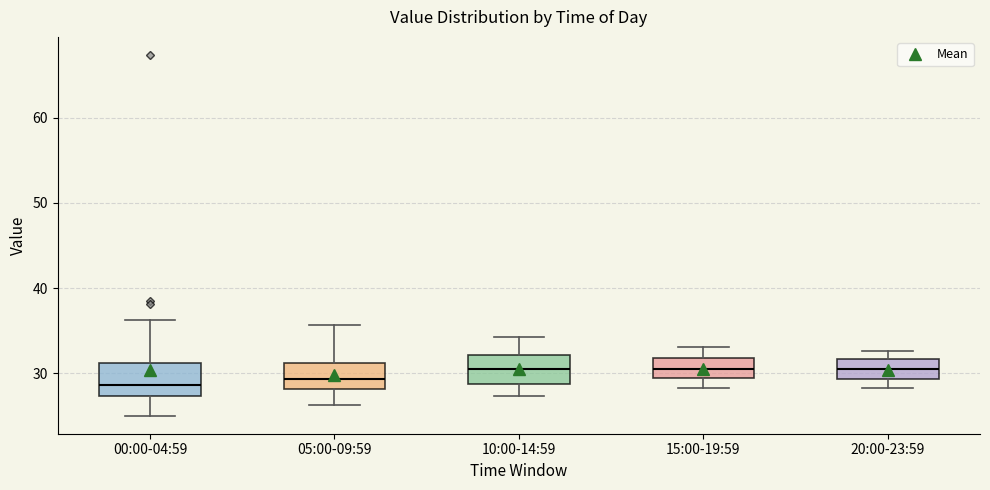

Reading left to right, transcribe this box plot: for each box, give where its median line is, the range the box spans, and where its two whiskers end, as read against the y-axis. The values are not printed on the chart, so give them approximately, as read against the axis.

00:00-04:59: median 29, box 27 to 31, whiskers 25 to 36
05:00-09:59: median 29, box 28 to 31, whiskers 26 to 36
10:00-14:59: median 31, box 29 to 32, whiskers 27 to 34
15:00-19:59: median 30, box 29 to 32, whiskers 28 to 33
20:00-23:59: median 30, box 29 to 32, whiskers 28 to 33